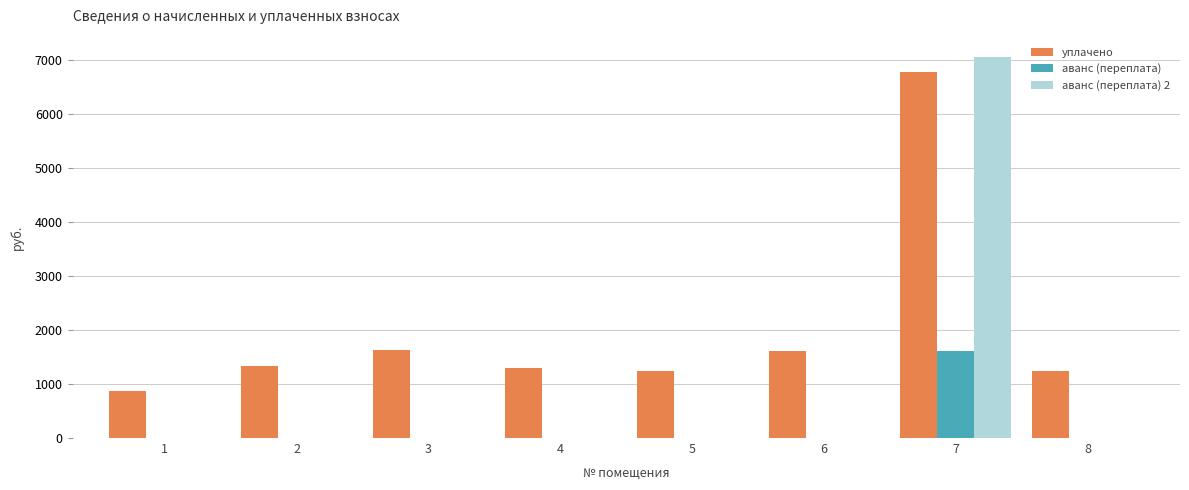

Which category has the highest value in the аванс (переплата) 2 series?

7